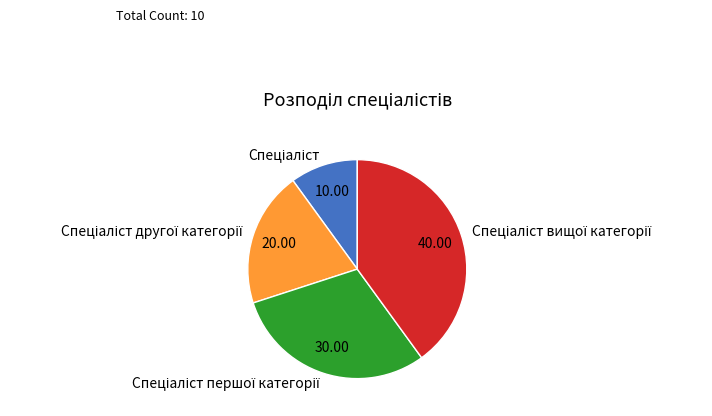

Is there any slice that represents more than half of the pie?

No